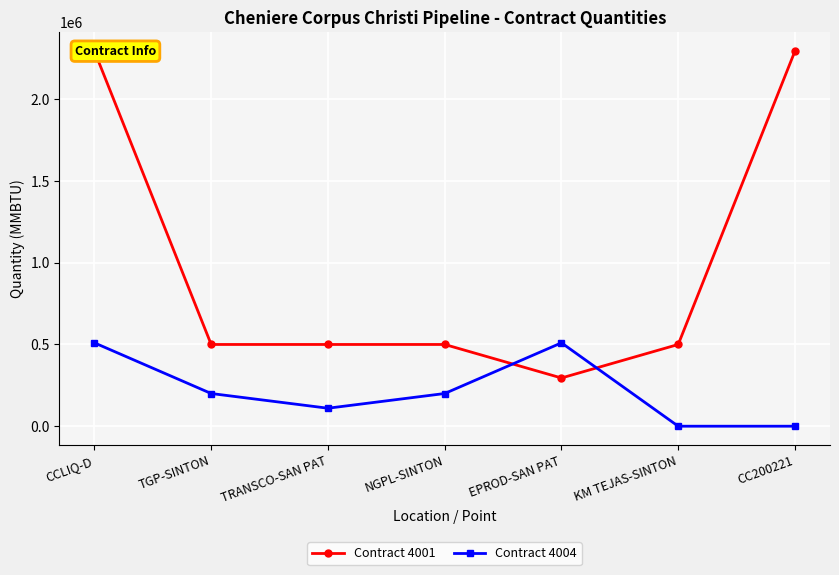

At which label does Contract 4004 first exceed 200000?

CCLIQ-D